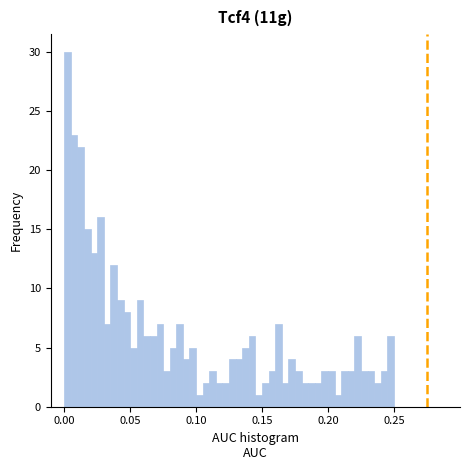

Read against the x-axis, roughly where is the centre of the tallest bar?

0.005